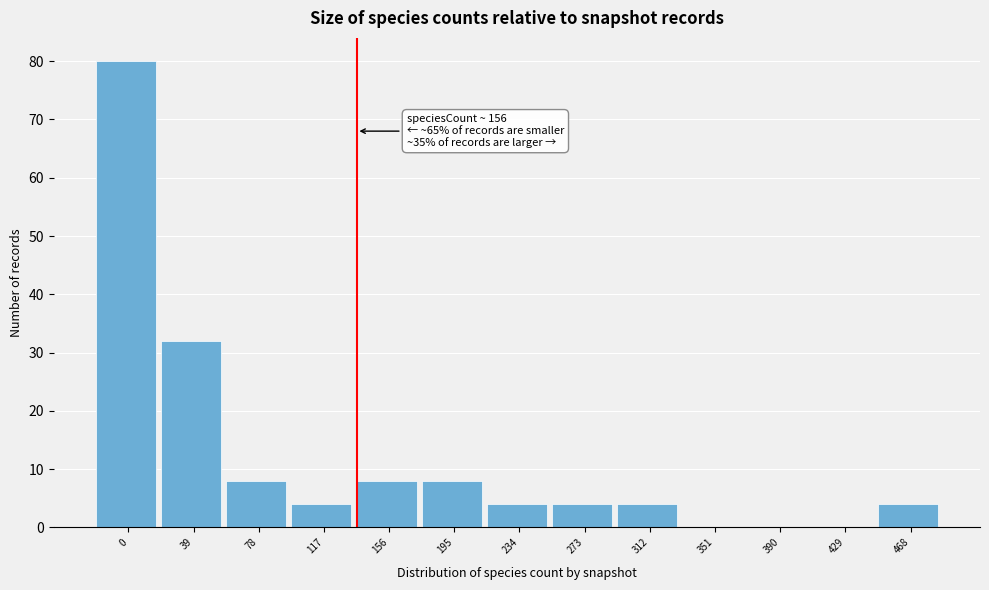

Reading left to right, list all the values displayed in this chart.

0=80	39=32	78=8	117=4	156=8	195=8	234=4	273=4	312=4	351=0	390=0	429=0	468=4